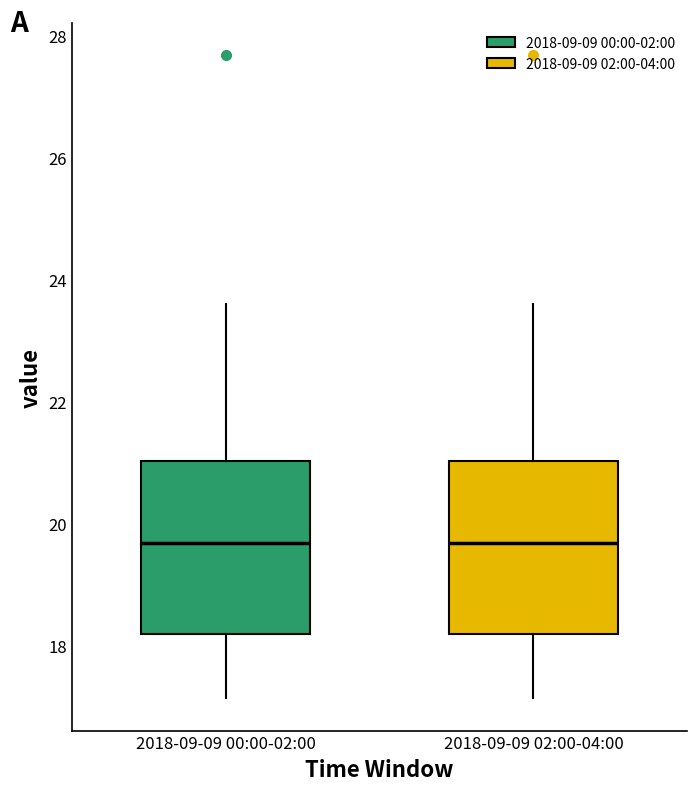

Reading left to right, read every box against the y-axis: the position of its median line, the range the box covers, and the ends of its whiskers. The values are not printed on the chart, so give them approximately, as read against the axis.

2018-09-09 00:00-02:00: median 19.6, box 18.2 to 21.0, whiskers 17.2 to 23.6
2018-09-09 02:00-04:00: median 19.6, box 18.2 to 21.0, whiskers 17.2 to 23.6